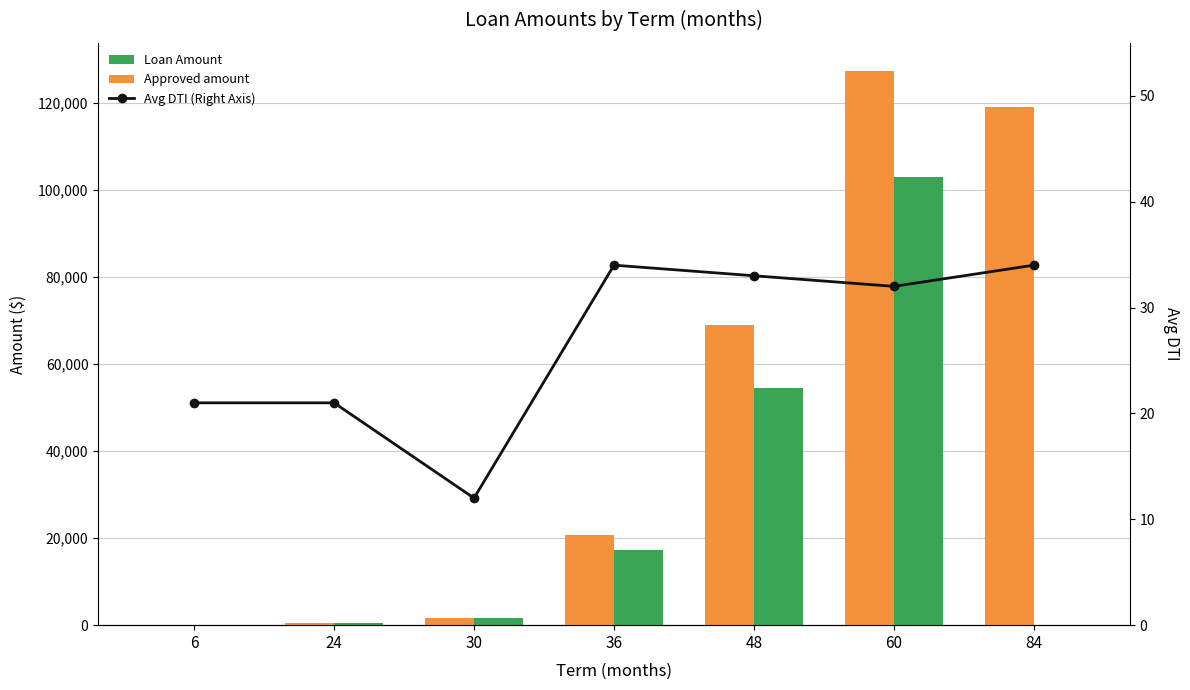

Reading left to right, what are all the values shown in this chart?

Approved amount: 6=150.0	24=552.8	30=1615.0	36=20700.0	48=68956.0	60=127381.0	84=119000.0
Loan Amount: 6=99.0	24=552.8	30=1615.0	36=17290.0	48=54569.0	60=102843.0	84=0.0
Avg DTI (Right Axis): 6=21.0	24=21.0	30=12.0	36=34.0	48=33.0	60=32.0	84=34.0